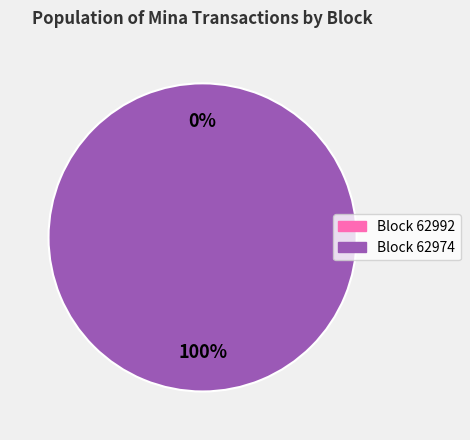

Is it true that 62992 is 8% of the pie?

False